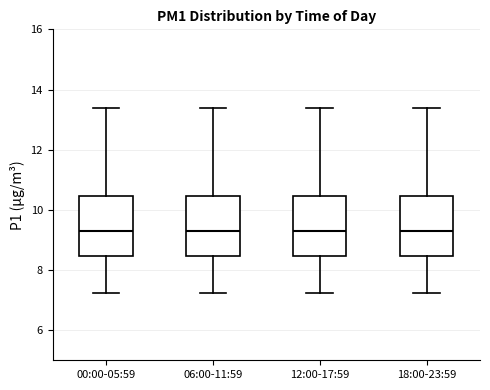

Reading left to right, read every box against the y-axis: the position of its median line, the range the box covers, and the ends of its whiskers. The values are not printed on the chart, so give them approximately, as read against the axis.

00:00-05:59: median 9.4, box 8.4 to 10.4, whiskers 7.2 to 13.4
06:00-11:59: median 9.4, box 8.4 to 10.4, whiskers 7.2 to 13.4
12:00-17:59: median 9.4, box 8.4 to 10.4, whiskers 7.2 to 13.4
18:00-23:59: median 9.4, box 8.4 to 10.4, whiskers 7.2 to 13.4